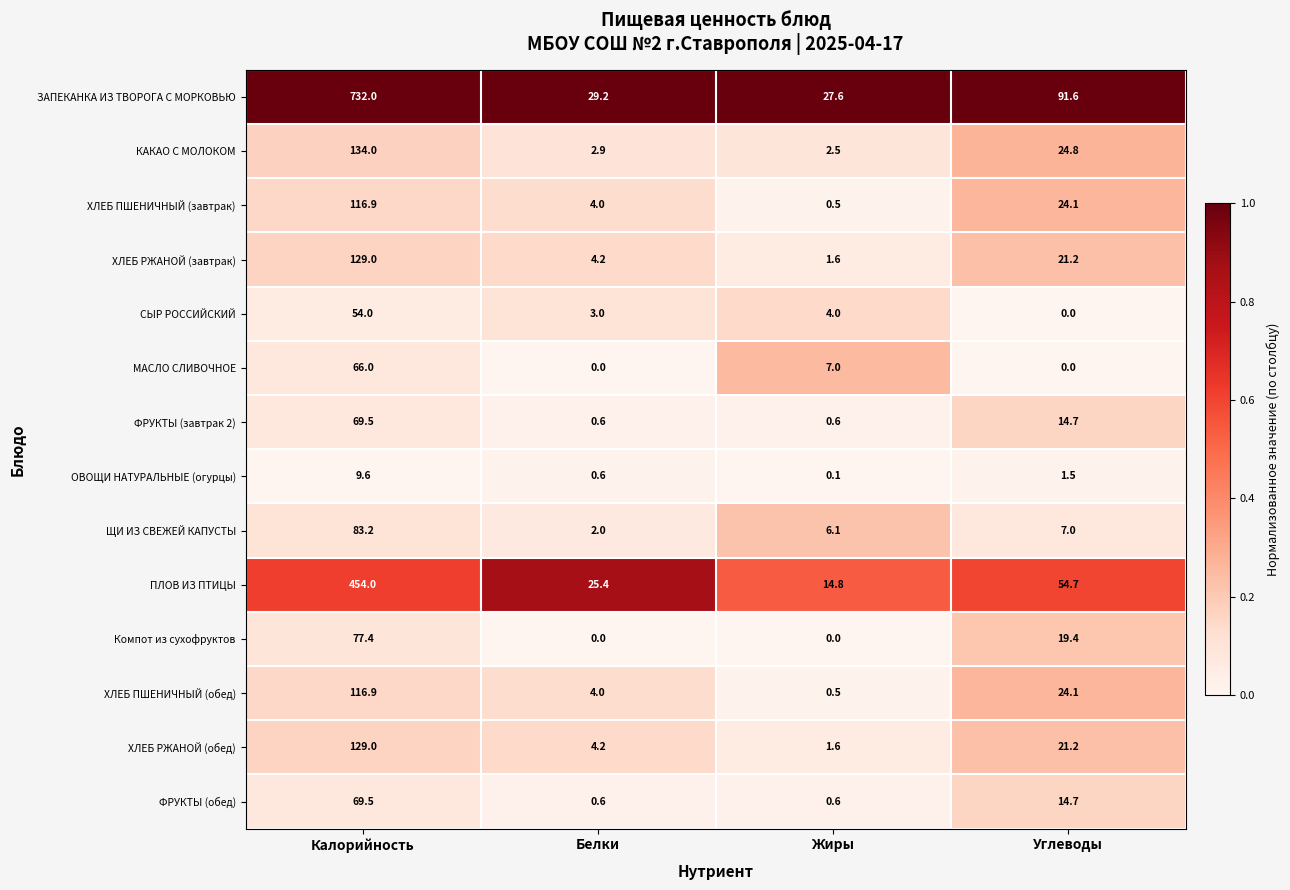

What is the sum of the ХЛЕБ РЖАНОЙ (обед) values at Жиры and Белки?

5.8